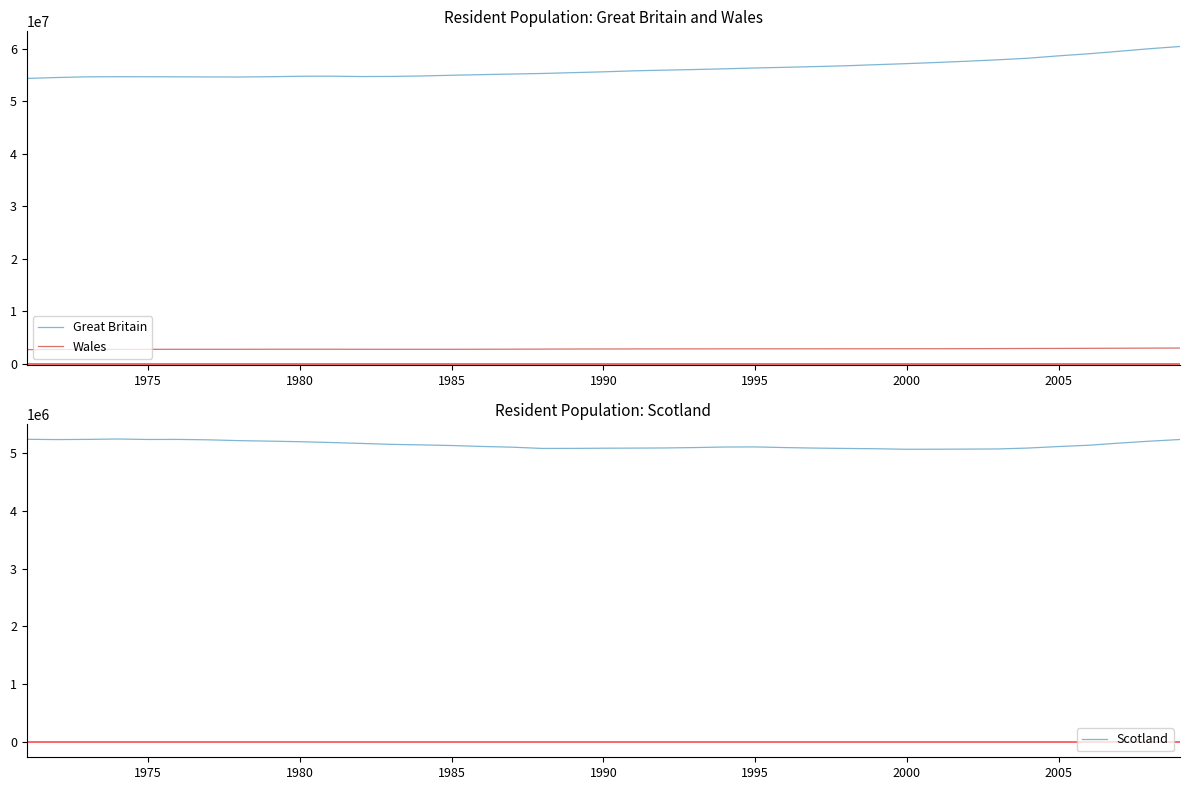

What is the lowest value of the Wales series?

2740300